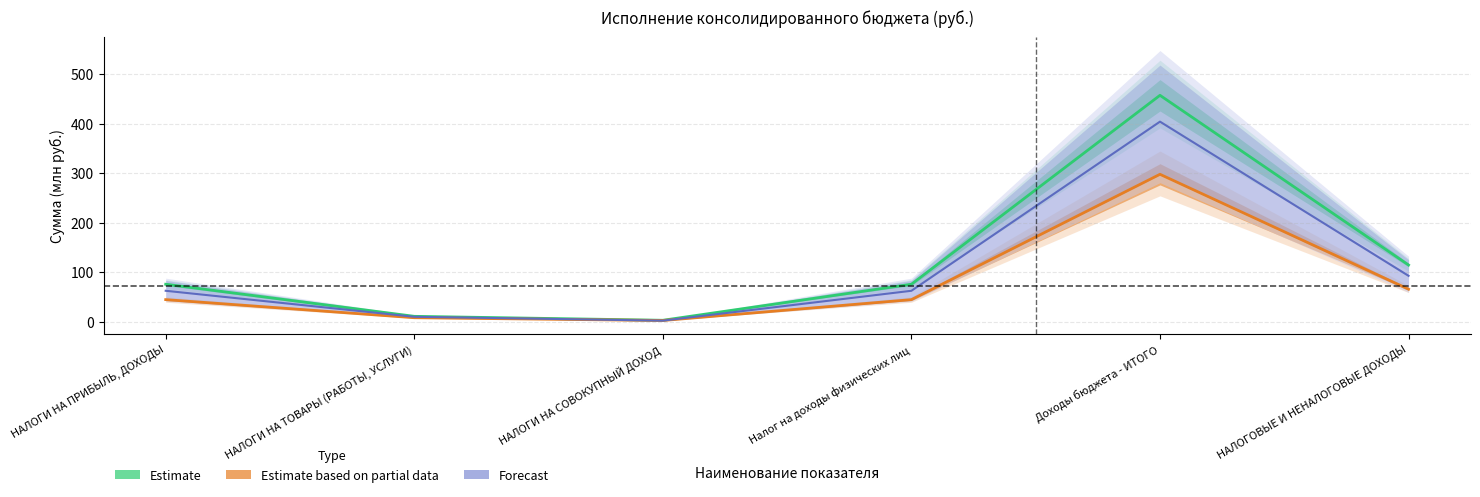

In Исполнено (консолидированный бюджет), how many points are lower than both neighbors (excluding endpoints)?

1